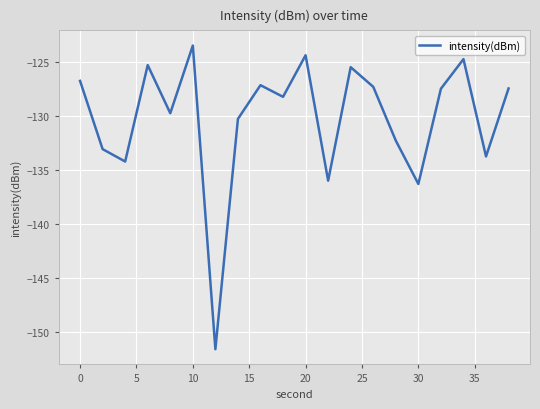

What is the maximum value shown in the chart?

-123.4